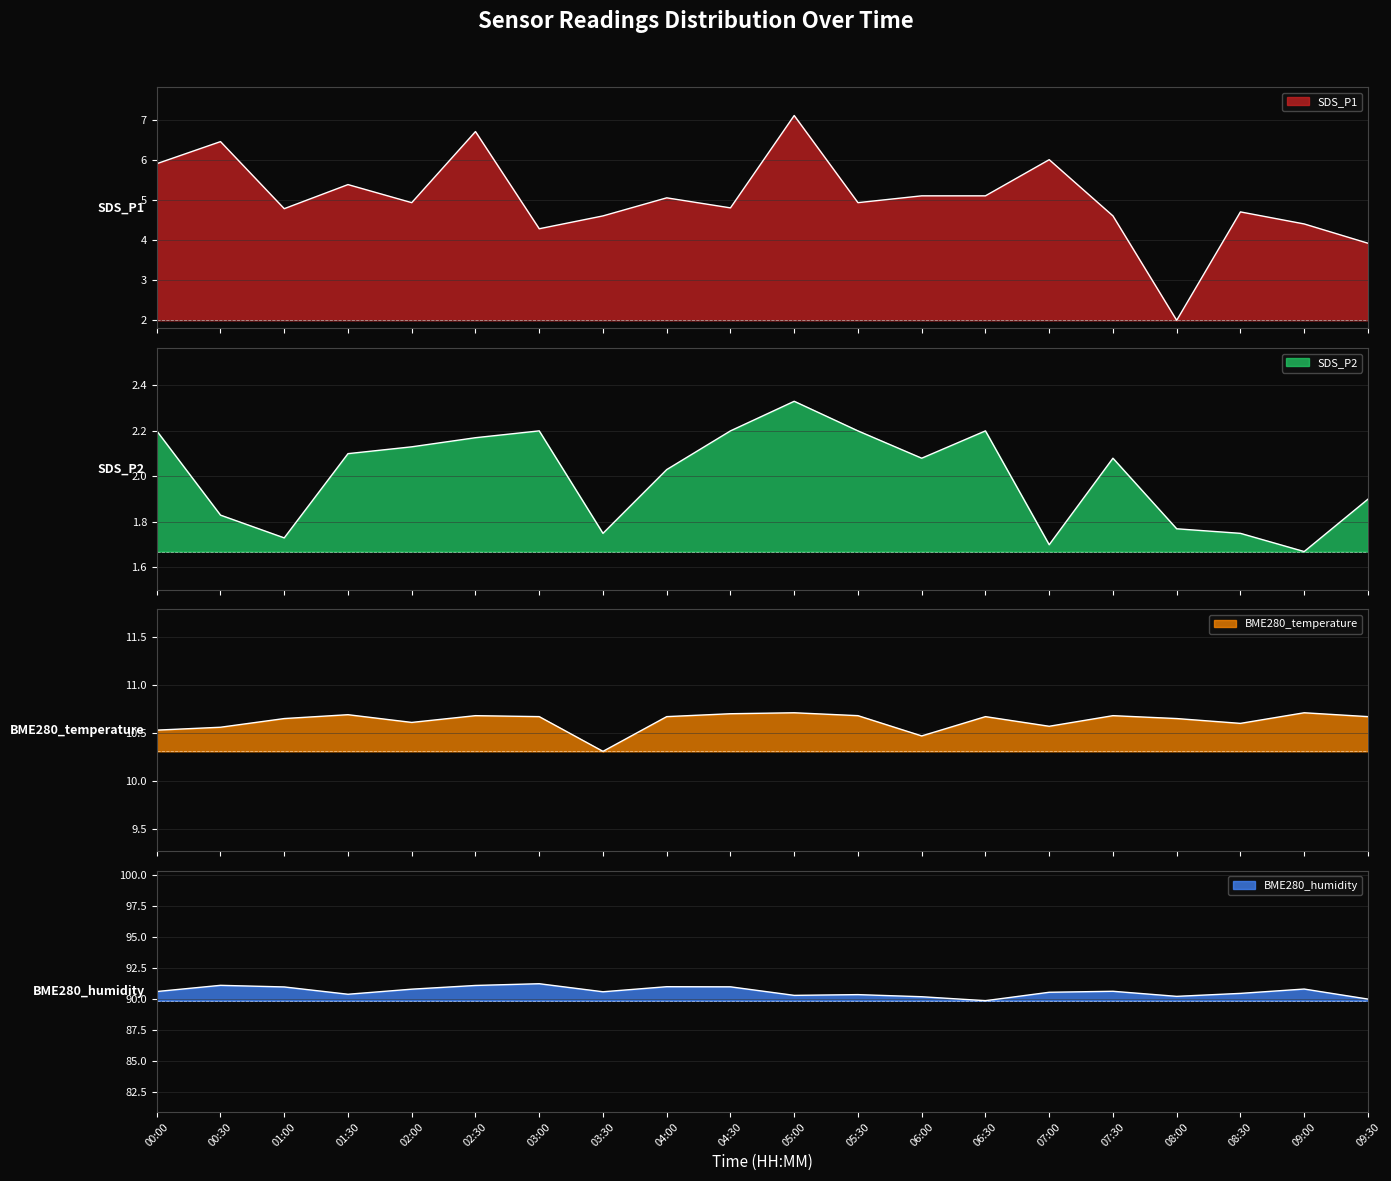

At which label is SDS_P2 closest to 2?

04:00